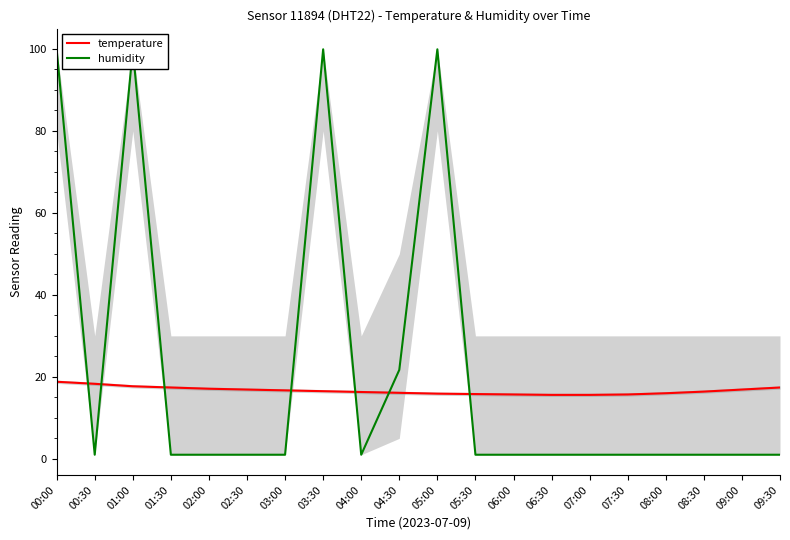

What is the spread (max minus min) of values at 06:30?

14.6